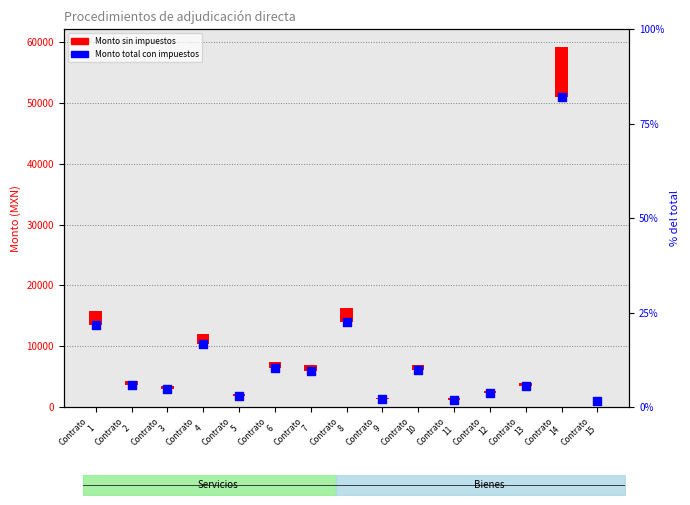

Between Contrato
15 and Contrato
11, which is larger?

Contrato
11